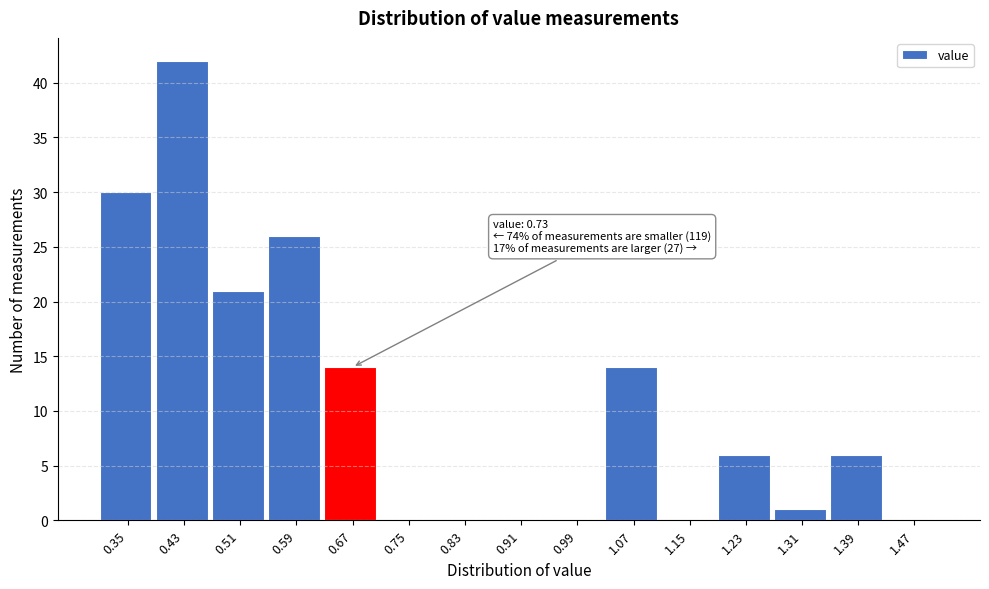

Reading right to left, what are all the values shown in this chart?

1.47=0	1.39=6	1.31=1	1.23=6	1.15=0	1.07=14	0.99=0	0.91=0	0.83=0	0.75=0	0.67=14	0.59=26	0.51=21	0.43=42	0.35=30